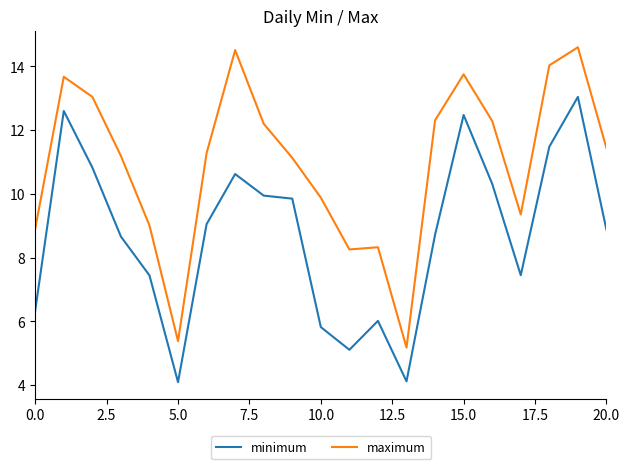

True or false: maximum and minimum intersect in this chart.

False